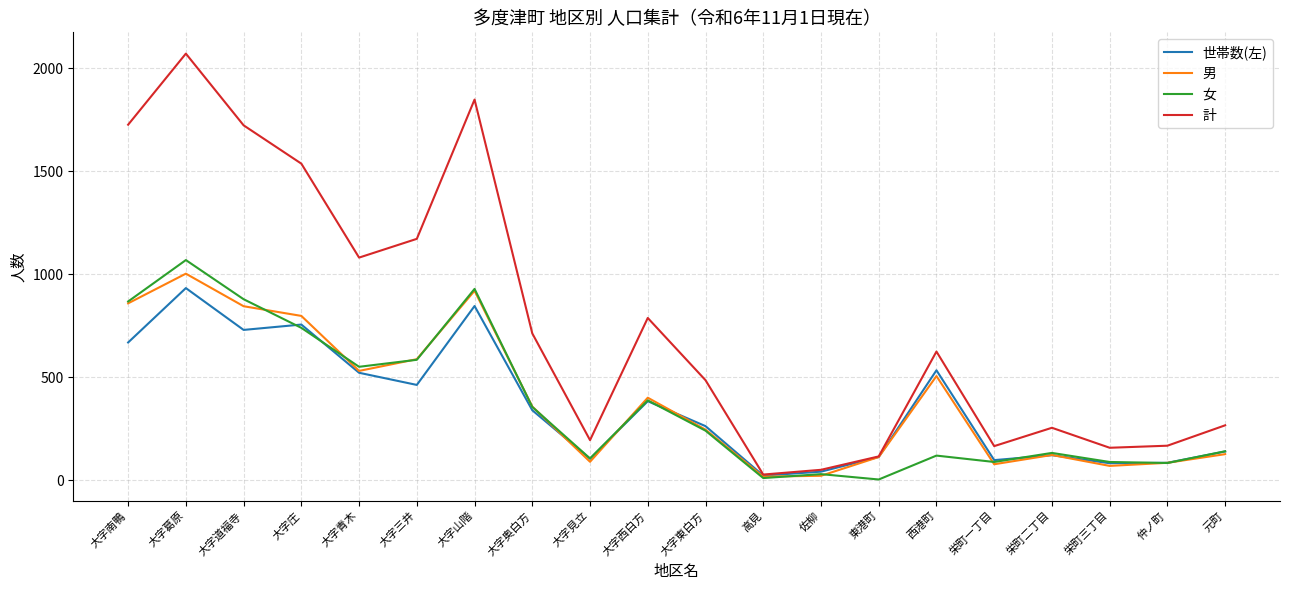

Which series has the largest range (max minus min)?

計